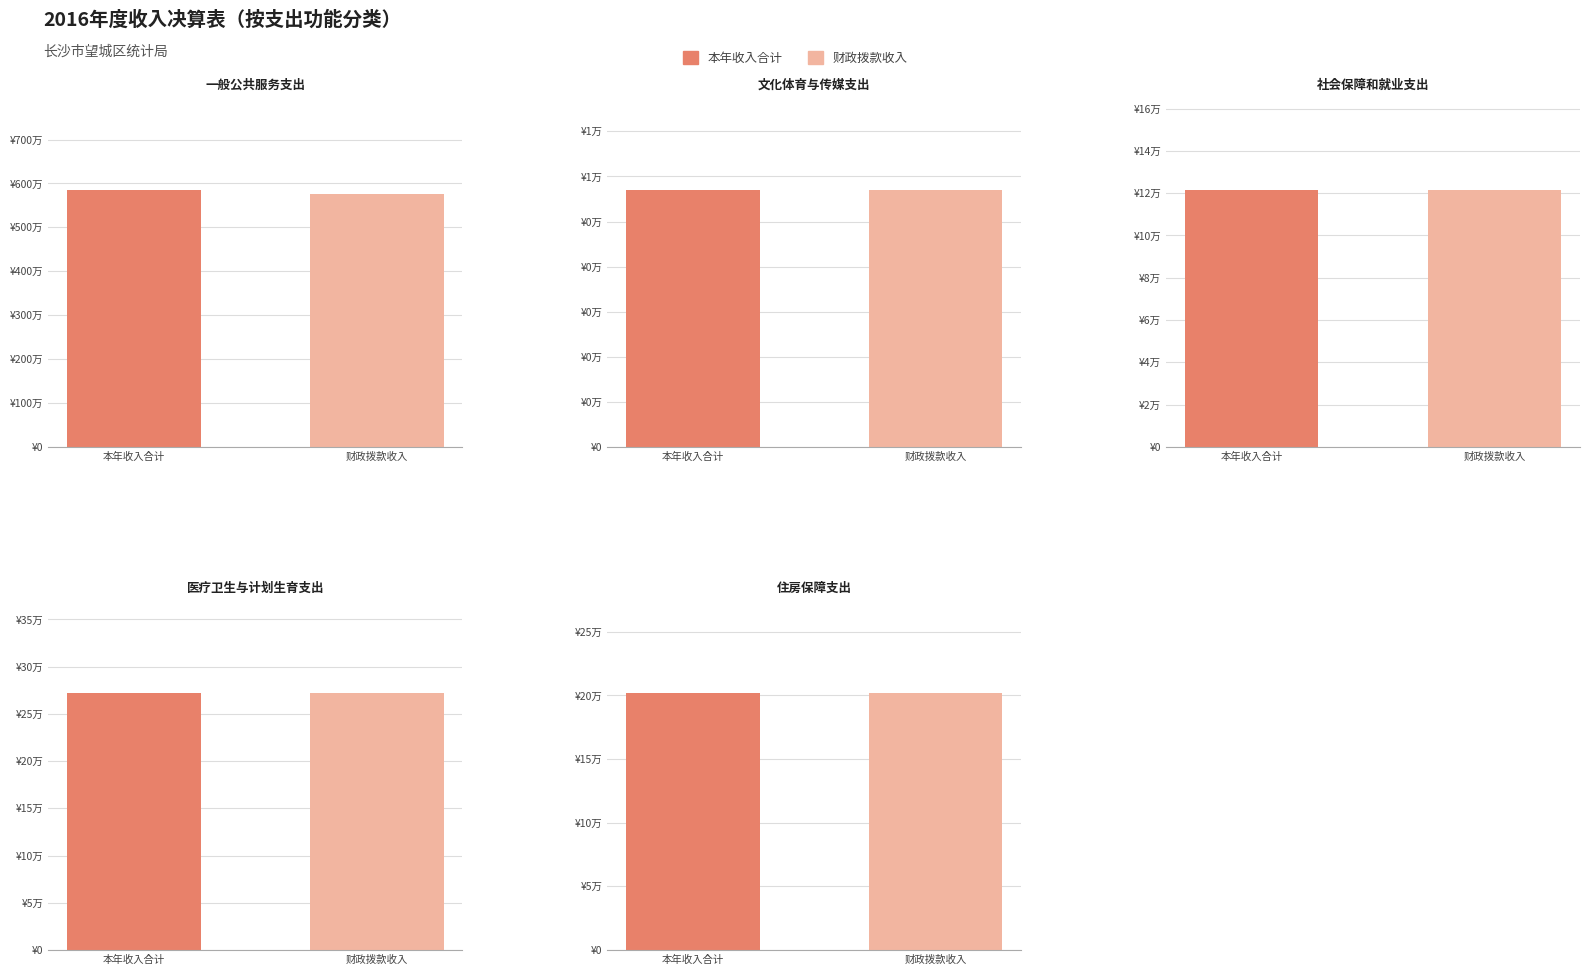

Rank the series by their maximum value, from lowest to highest.

财政拨款收入, 本年收入合计